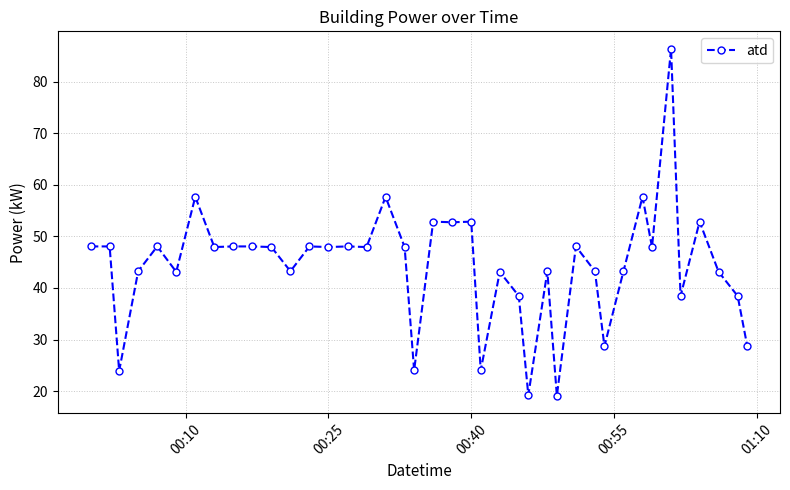

True or false: the data has more than 1 interior local peaks.

True